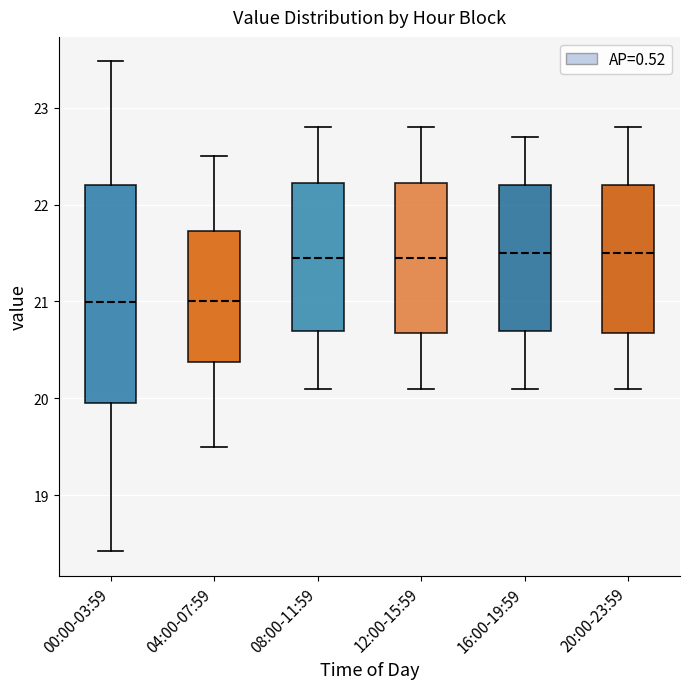

Where does the median line of the box for 16:00-19:59 sit on the y-axis? The values are not printed on the chart, so give them approximately, as read against the axis.

21.5